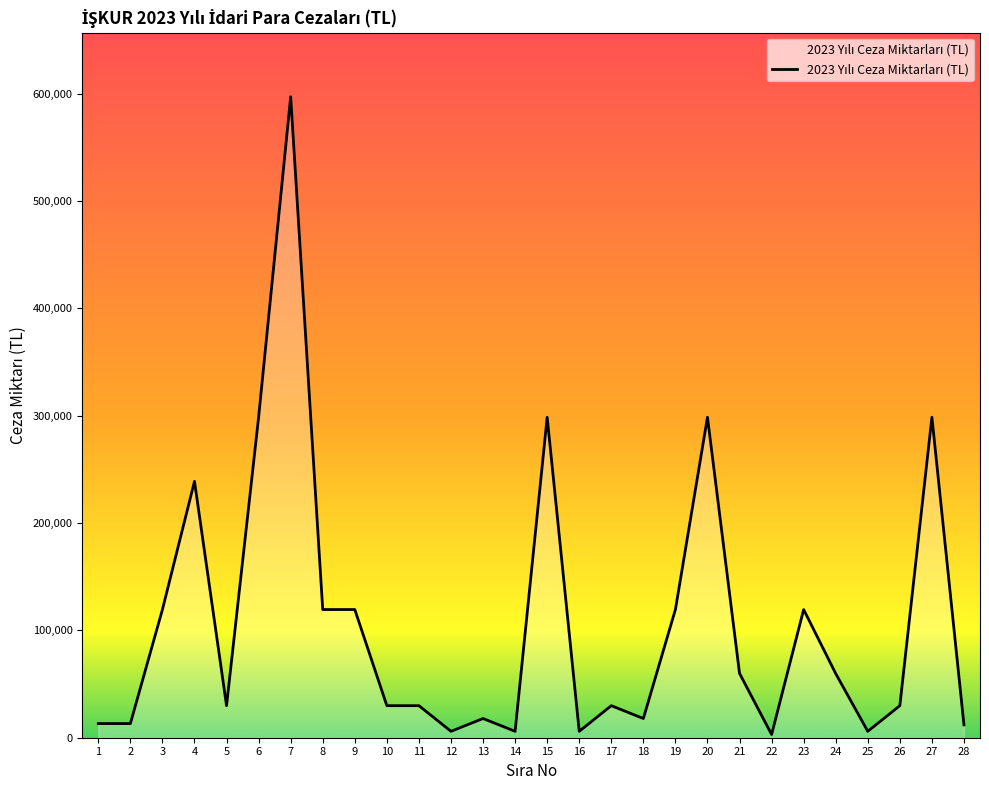

What is the difference between the maximum and minimum values?

594218